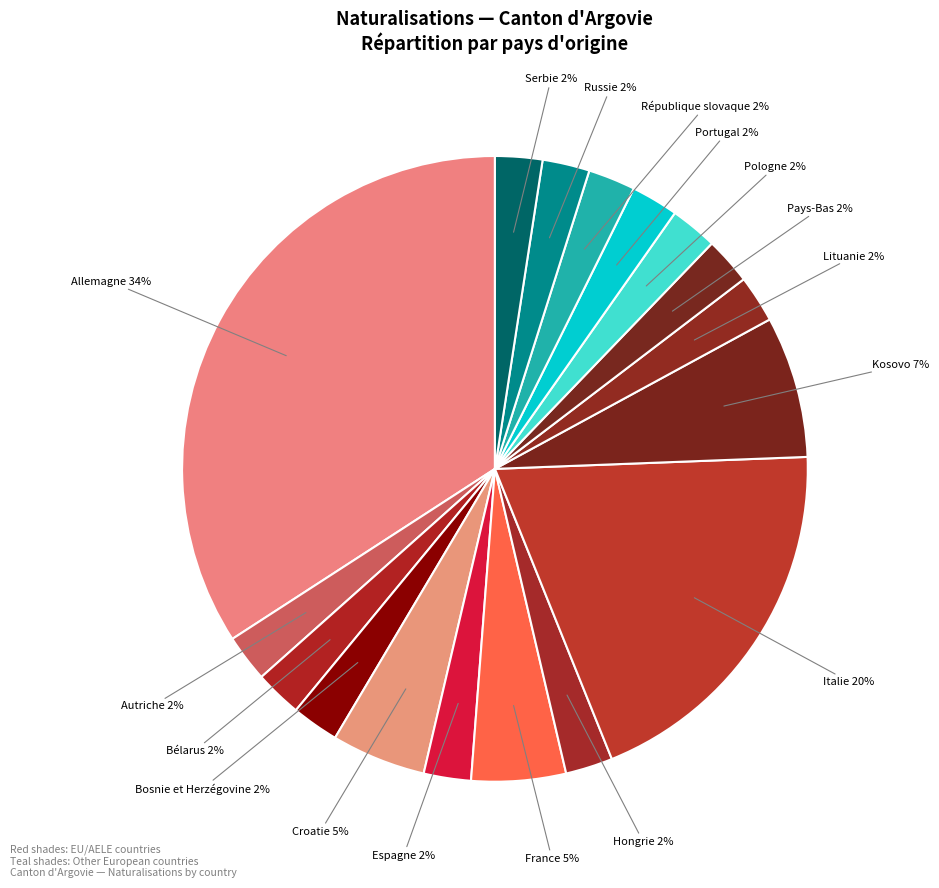

Count the number of slices in the pie.

17